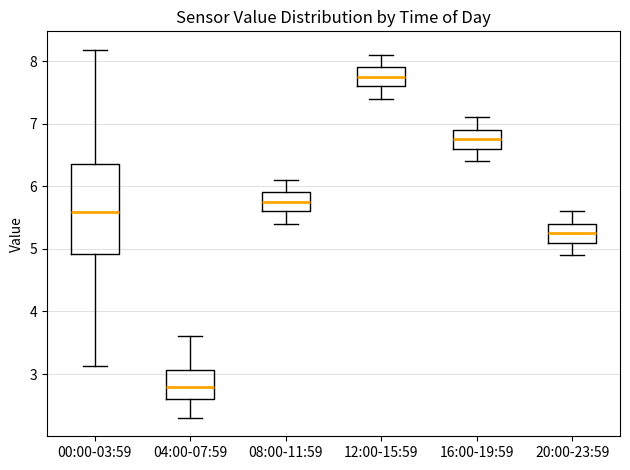

Which box's median line is the highest?

12:00-15:59